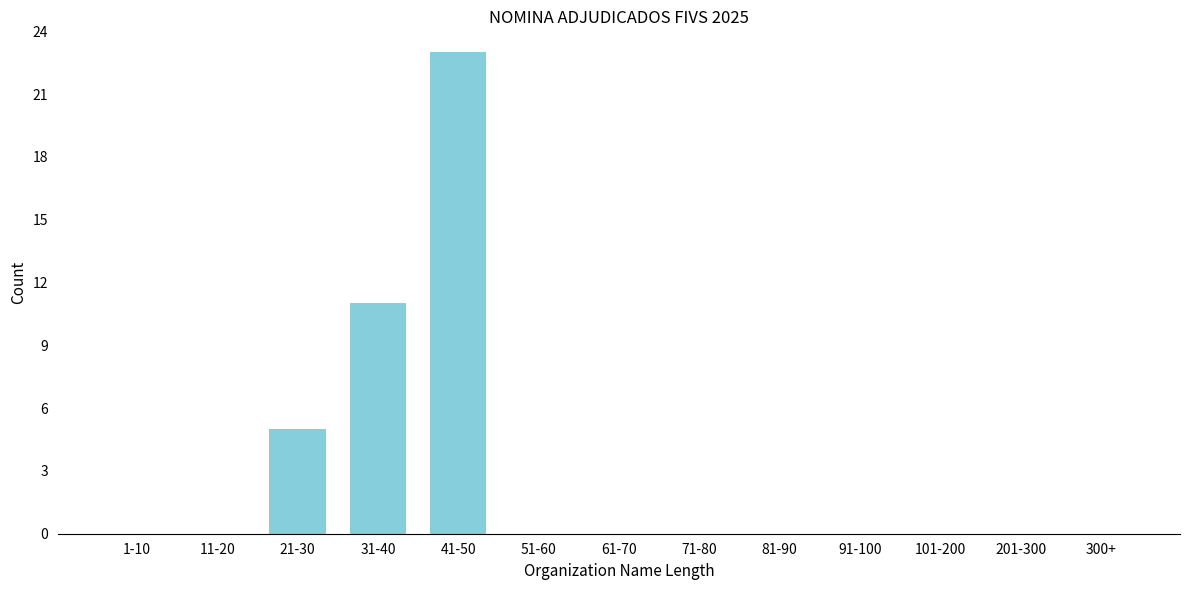

Reading right to left, what are all the values shown in this chart?

300+=0	201-300=0	101-200=0	91-100=0	81-90=0	71-80=0	61-70=0	51-60=0	41-50=23	31-40=11	21-30=5	11-20=0	1-10=0